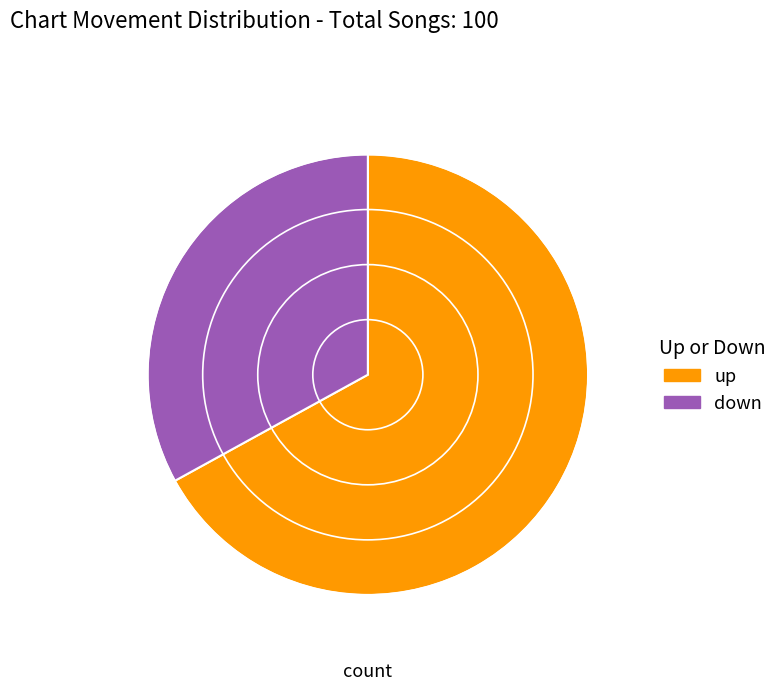

Which slice is the smallest?

down